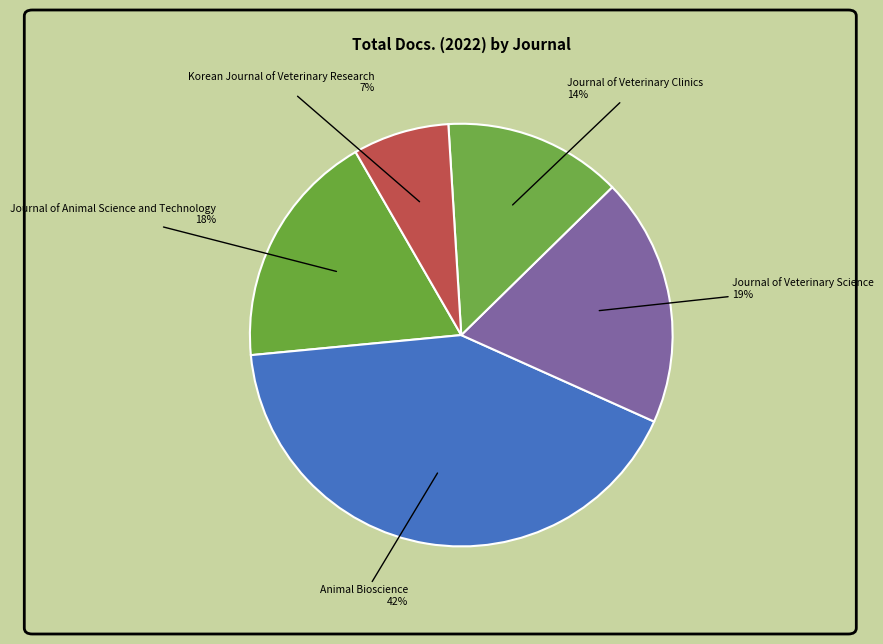

Rank the categories by value from lowest to highest.

Korean Journal of Veterinary Research, Journal of Veterinary Clinics, Journal of Animal Science and Technology, Journal of Veterinary Science, Animal Bioscience